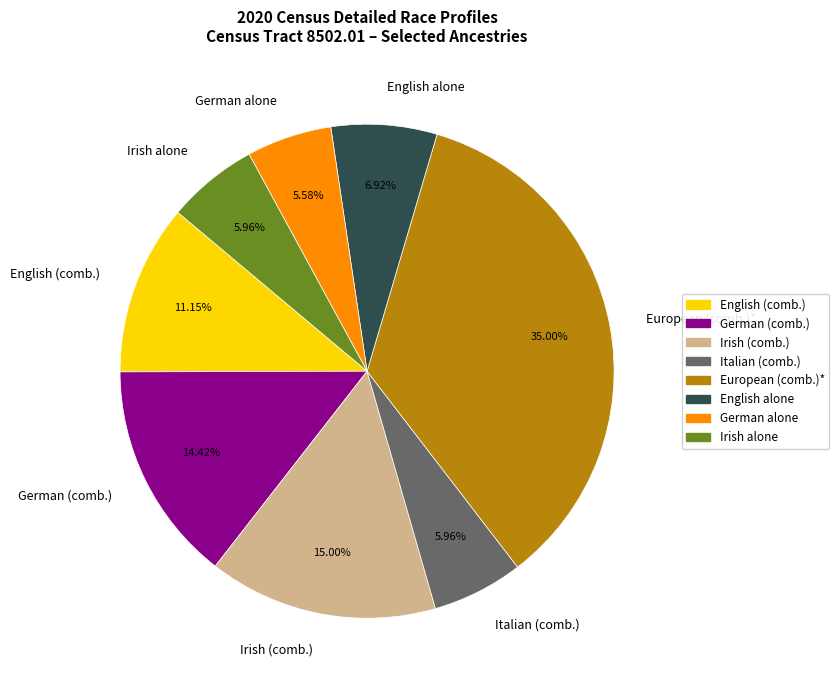

Count the number of slices in the pie.

8